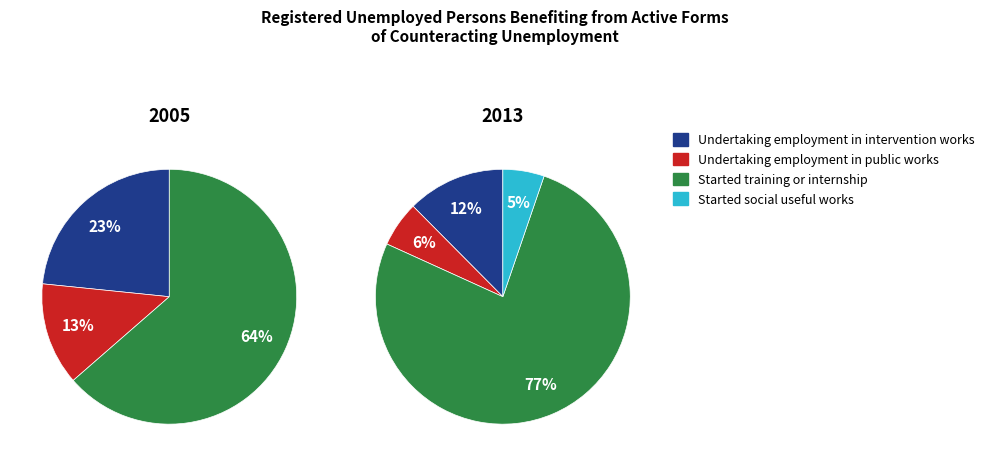

Count the number of slices in the pie.

4